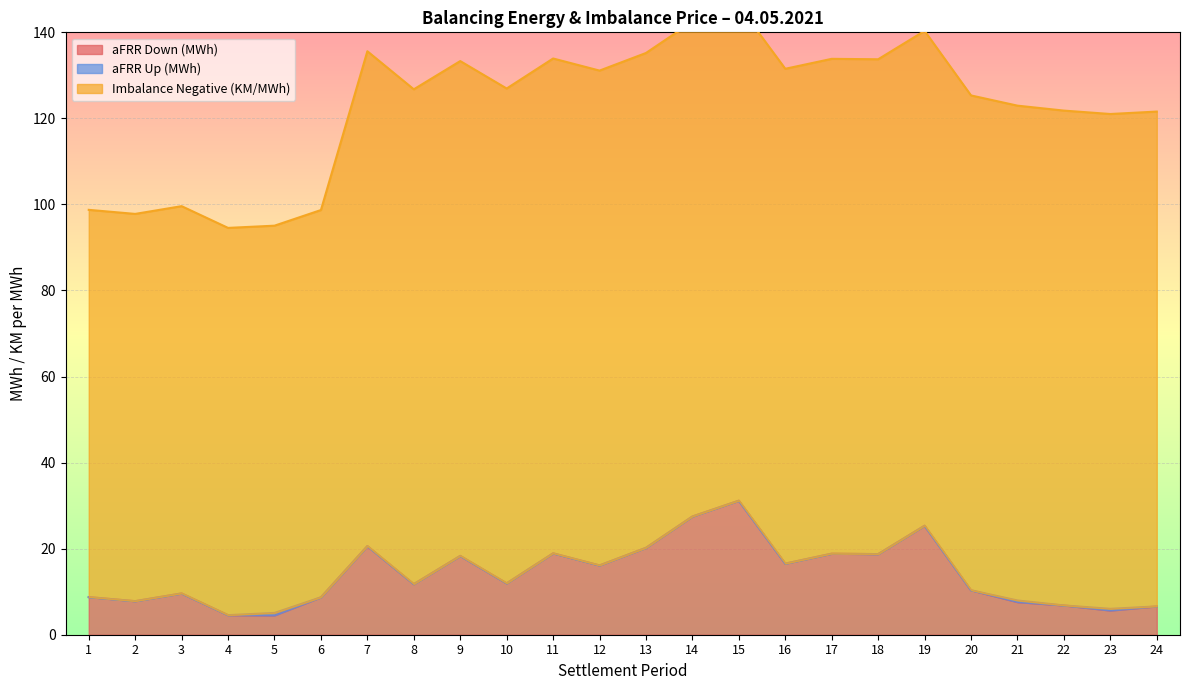

At which category is the sum across all series the highest?

15